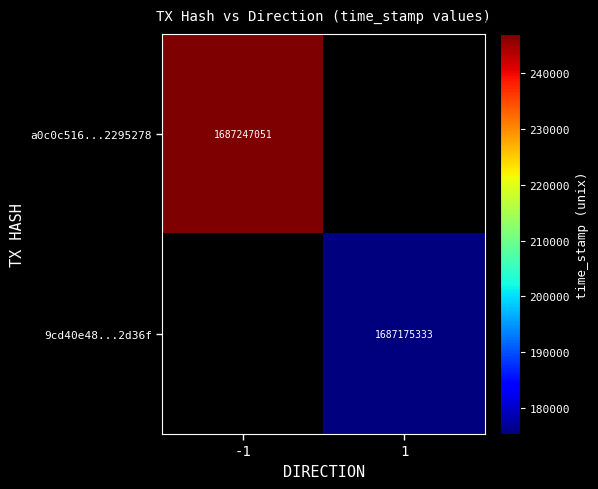

Is the value of 9cd40e48...2d36f at 1 greater than the value of a0c0c516...2295278 at -1?

No